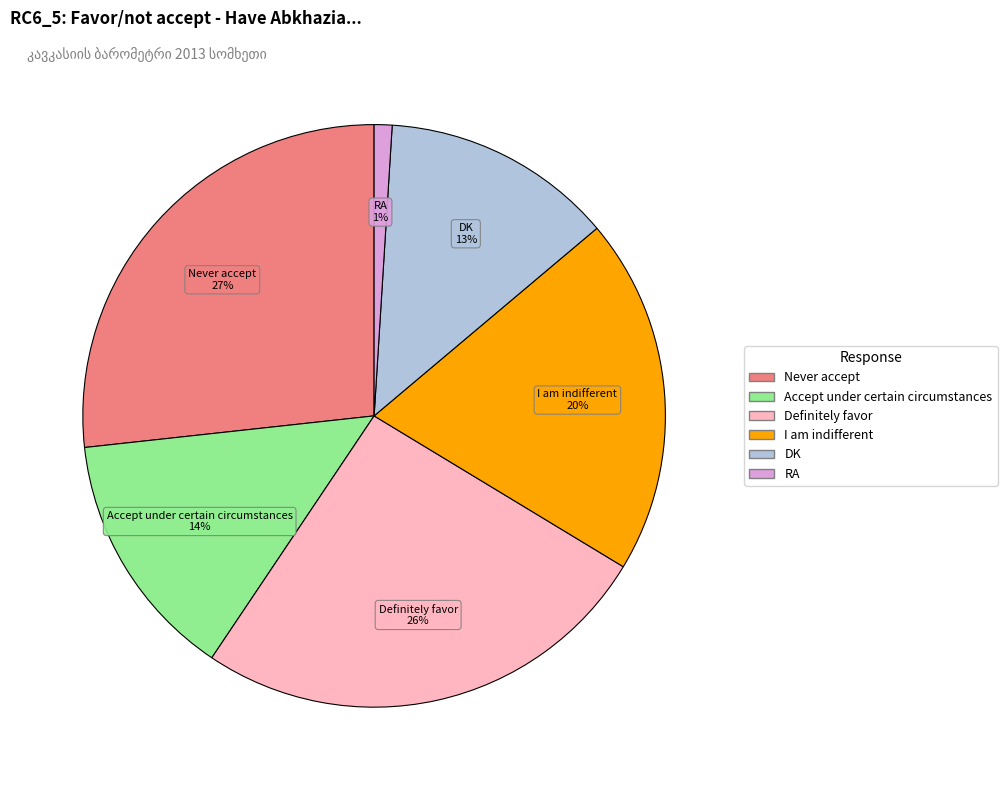

Count the number of slices in the pie.

6